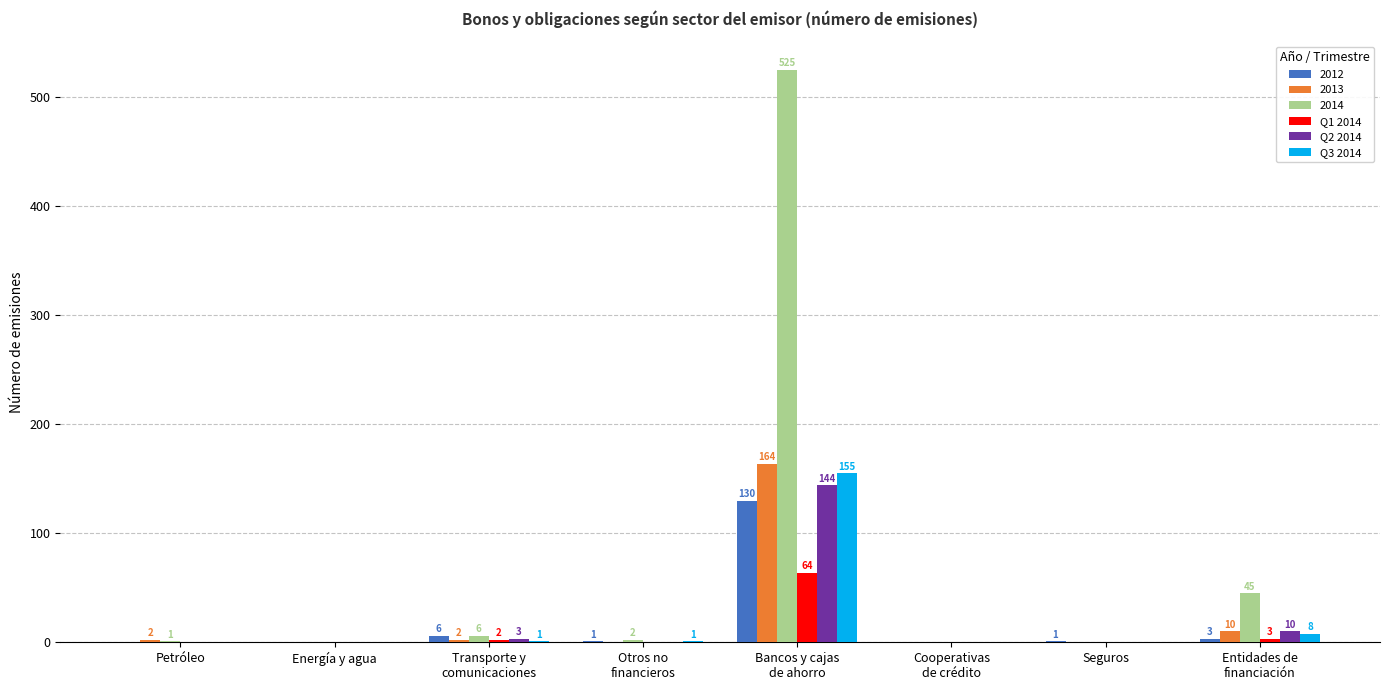

Read the Q2 2014 value at Bancos y cajas
de ahorro, to the nearest 50.

150